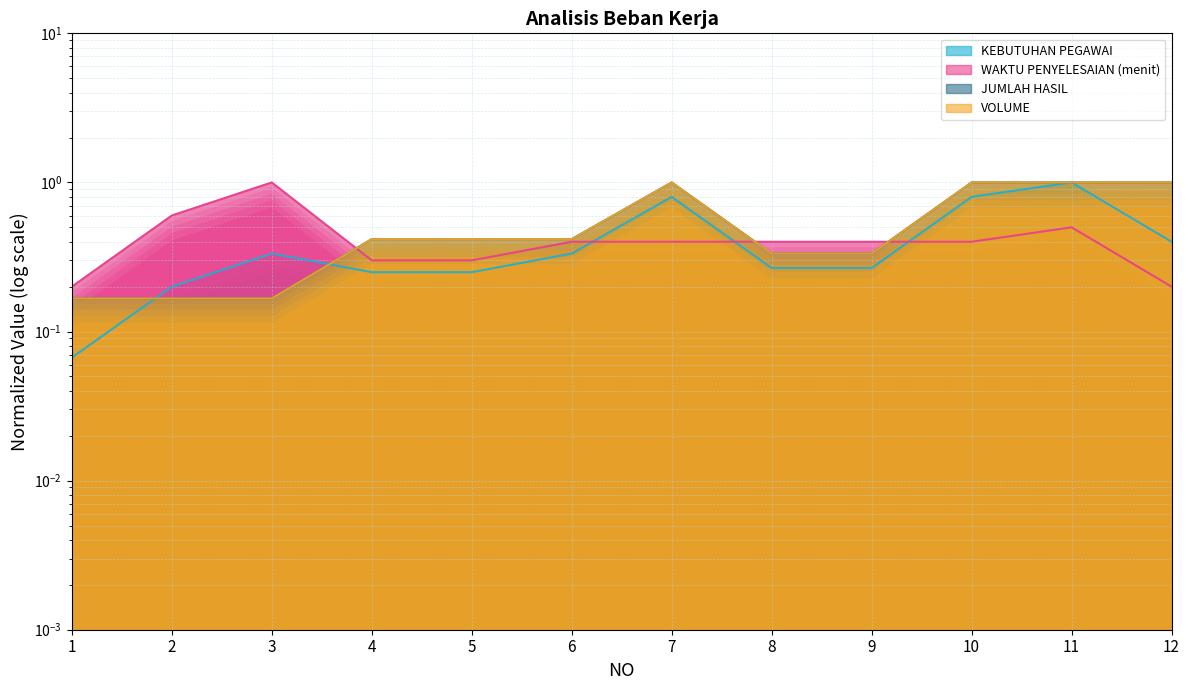

What is the greatest value displayed?

1.0